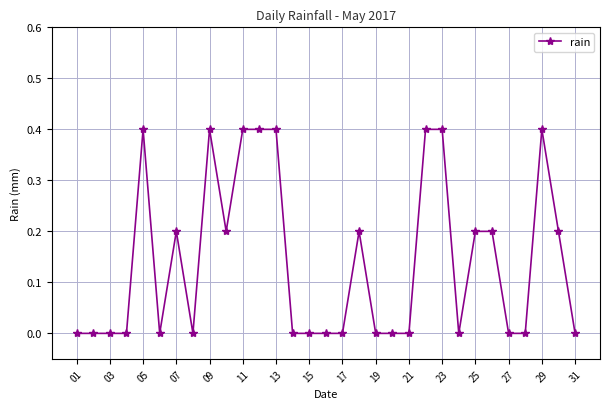

How many values are between 0 and 1?

31